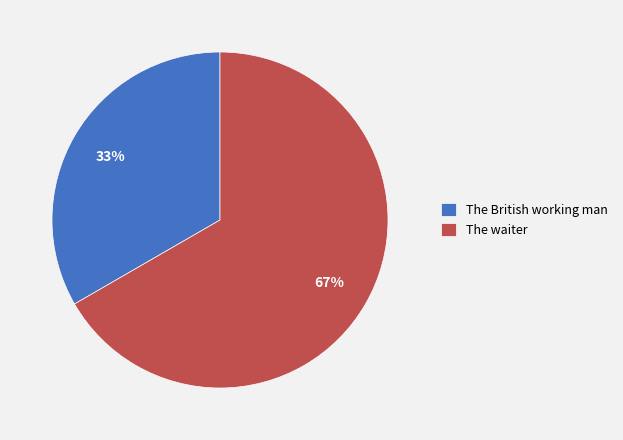

Which category has the smallest portion of the pie?

The British working man